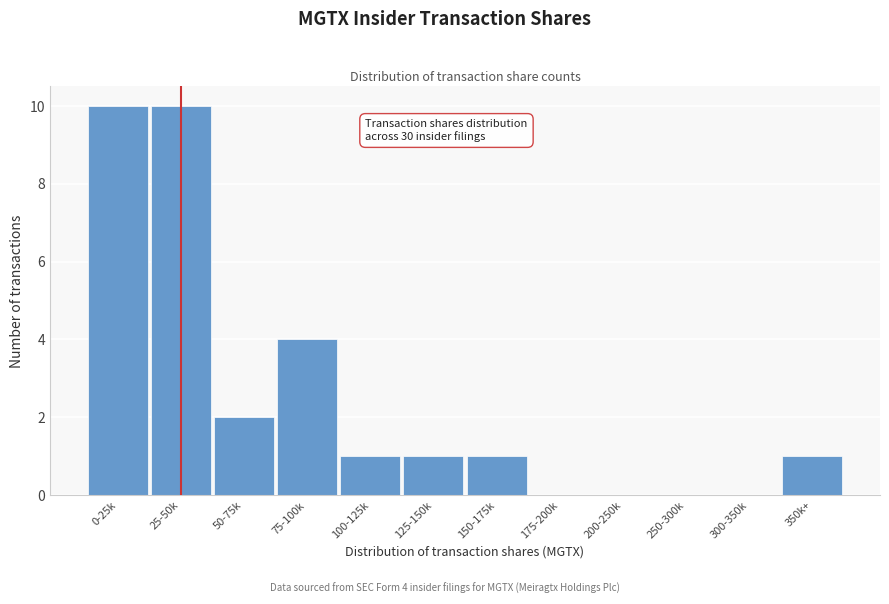

Reading left to right, what are all the values shown in this chart?

0-25k=10	25-50k=10	50-75k=2	75-100k=4	100-125k=1	125-150k=1	150-175k=1	175-200k=0	200-250k=0	250-300k=0	300-350k=0	350k+=1